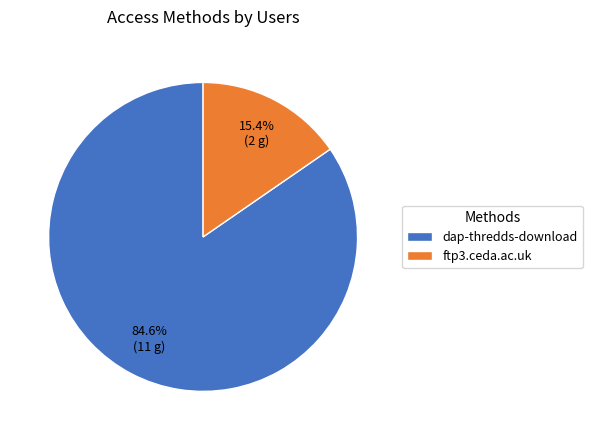

To the nearest percent, what portion does dap-thredds-download represent?

85%